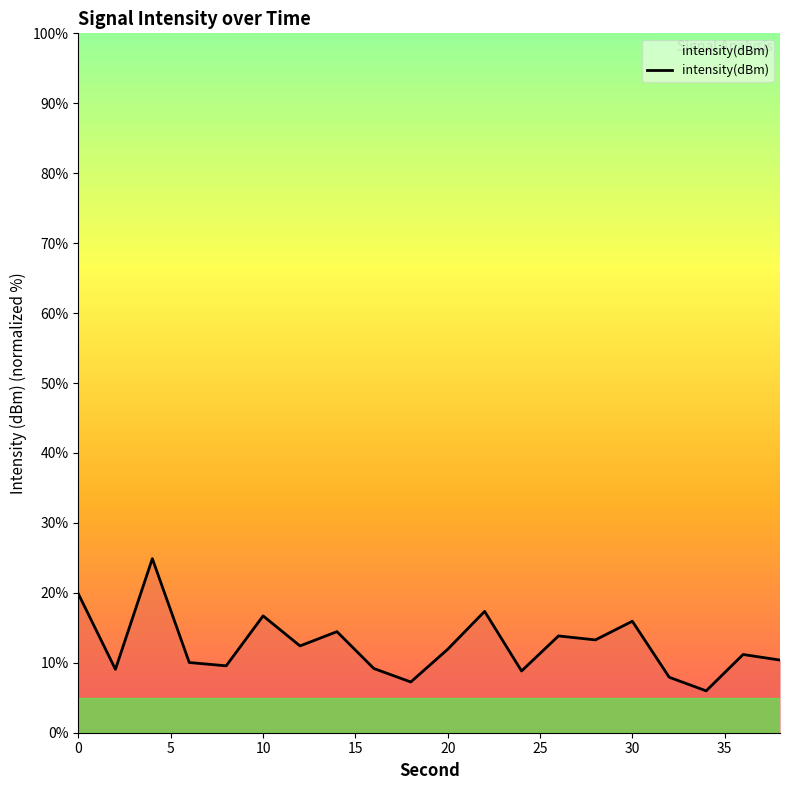

What is the minimum value shown in the chart?

6.0